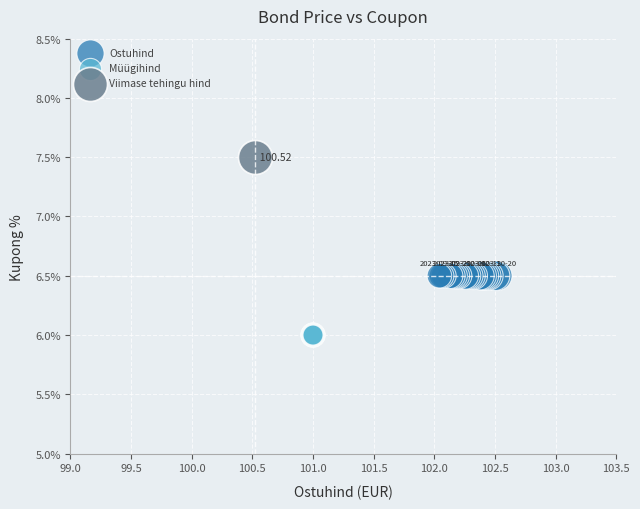

Which series reaches the maximum Y coordinate?

Viimase tehingu hind